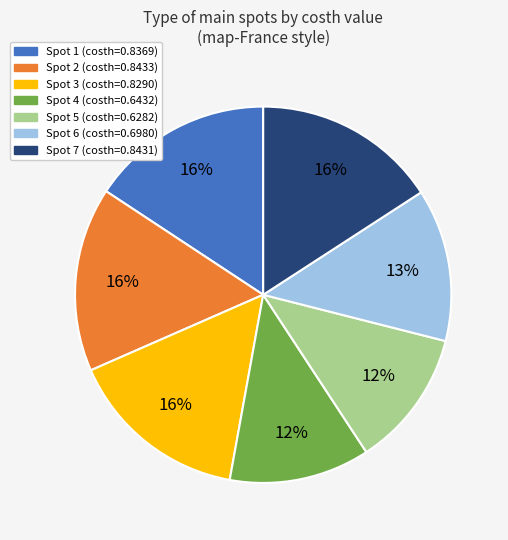

To the nearest percent, what is the average slice percentage?

14%